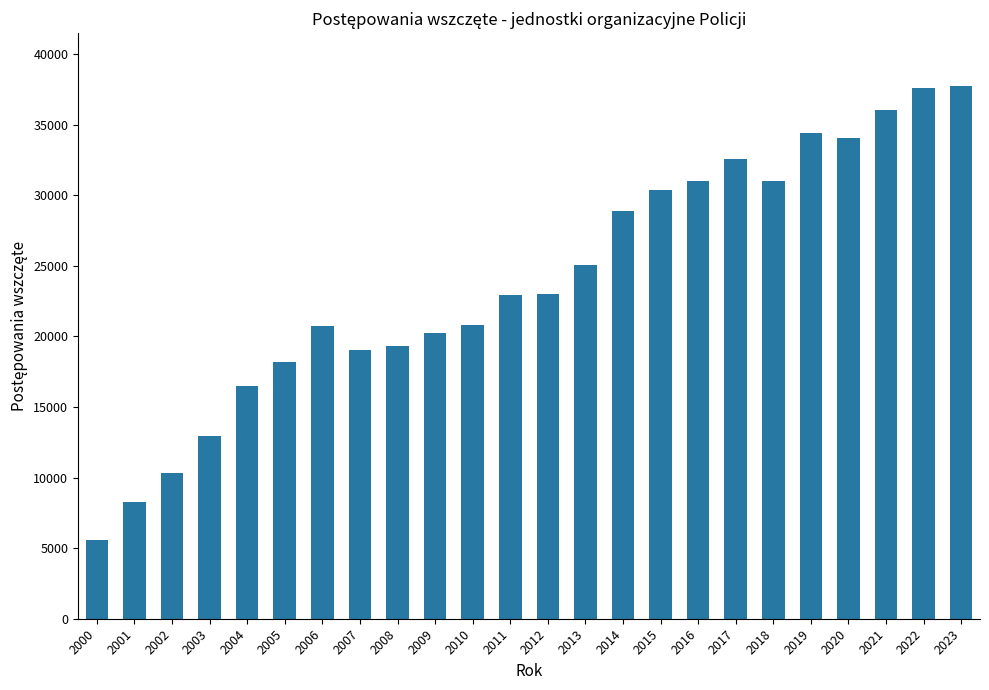

What is the sum of the values at 2000 and 2006?

26364